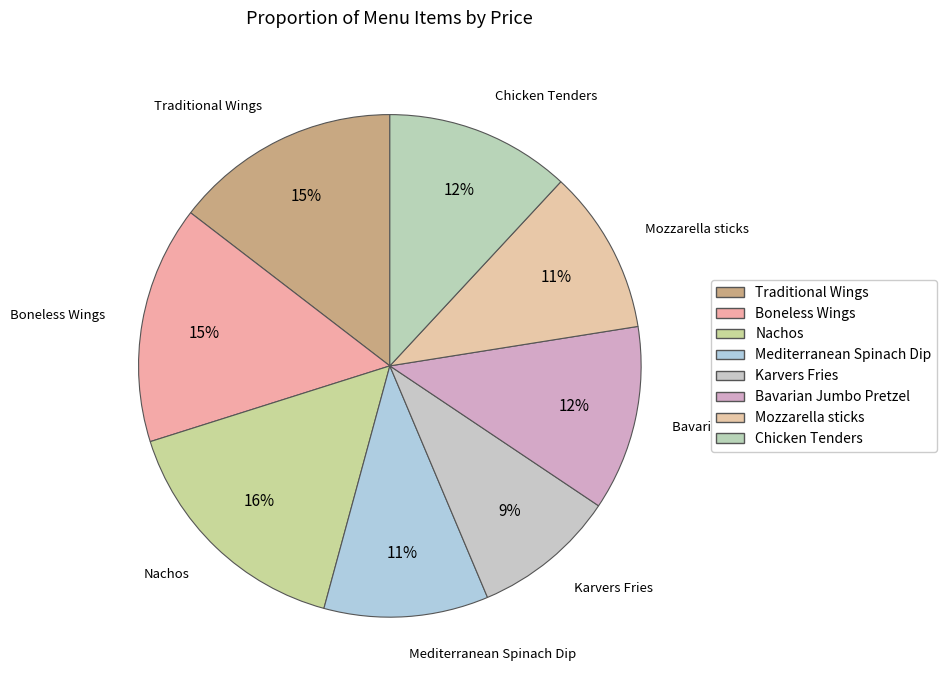

What is the largest slice in the pie chart?

Nachos